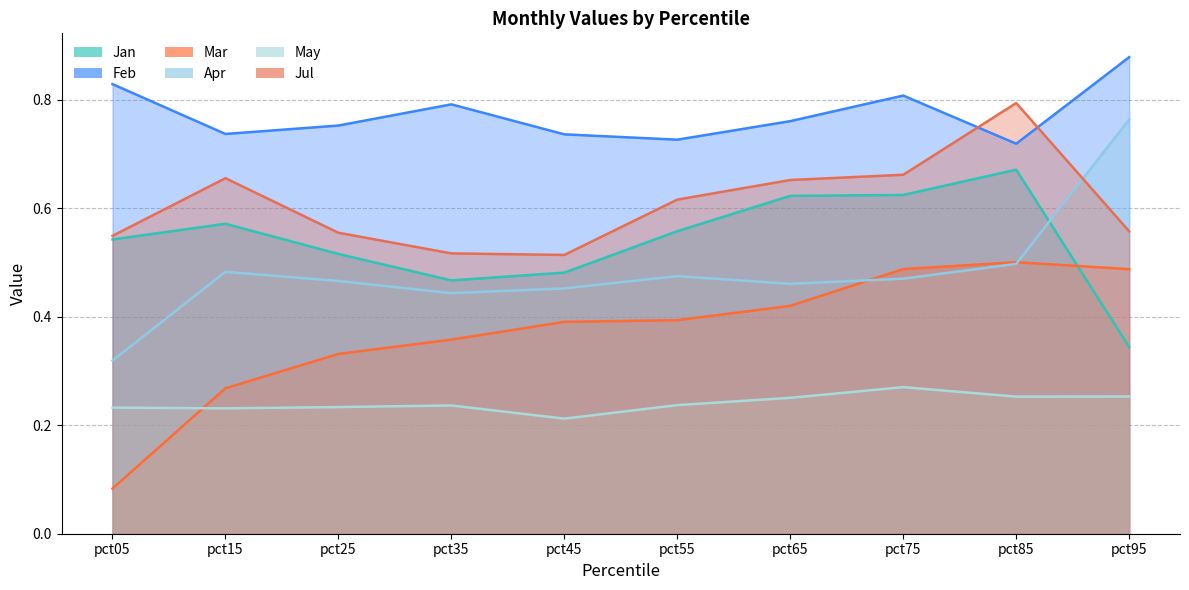

List the series in order of their peak value, lowest first.

May, Mar, Jan, Apr, Jul, Feb